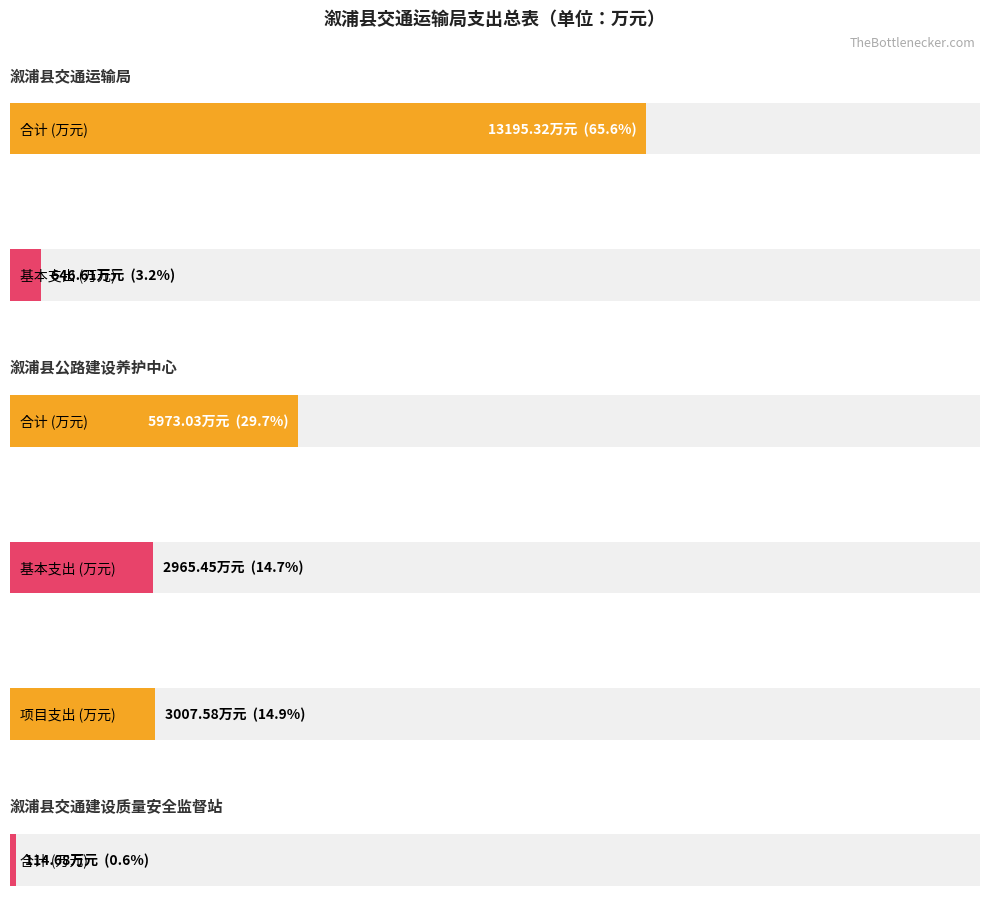

Between 1 and 0, which is larger?

1